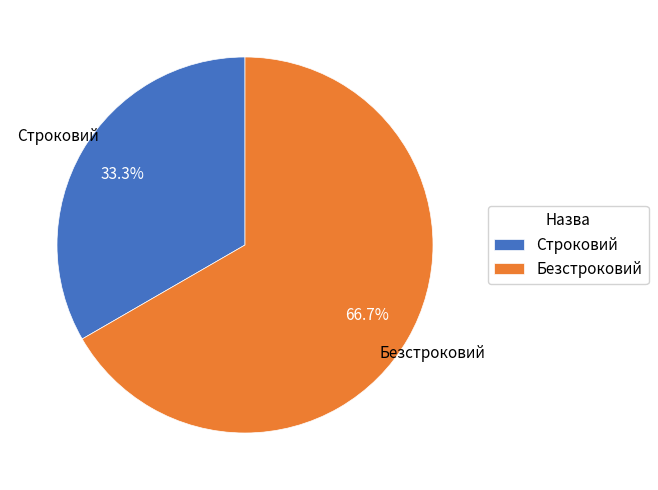

The Строковий slice represents 27% of the pie. True or false?

False